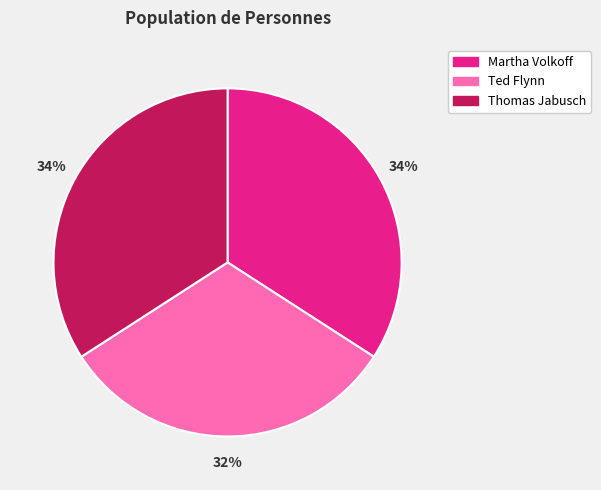

Which category has the smallest portion of the pie?

Ted Flynn